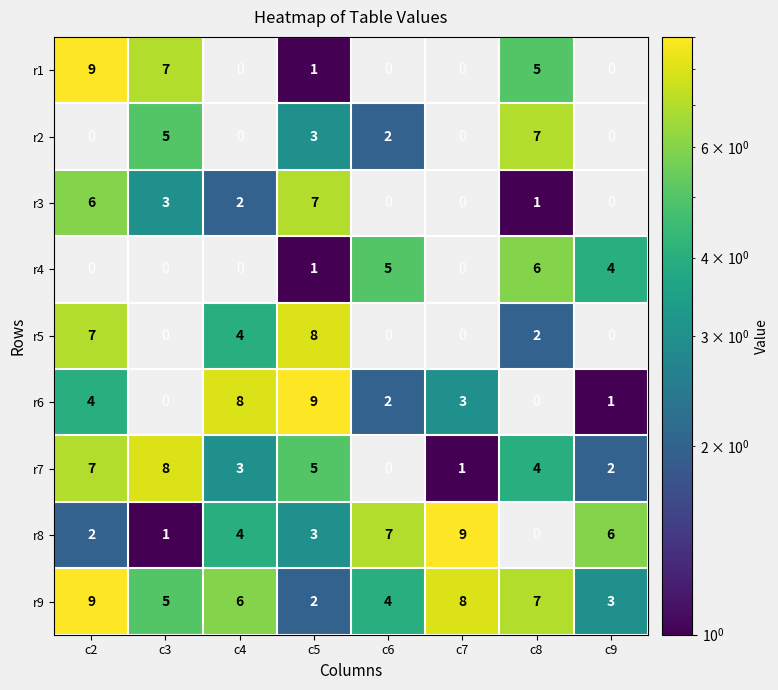

True or false: r9 has a value of 5 at c3.

True